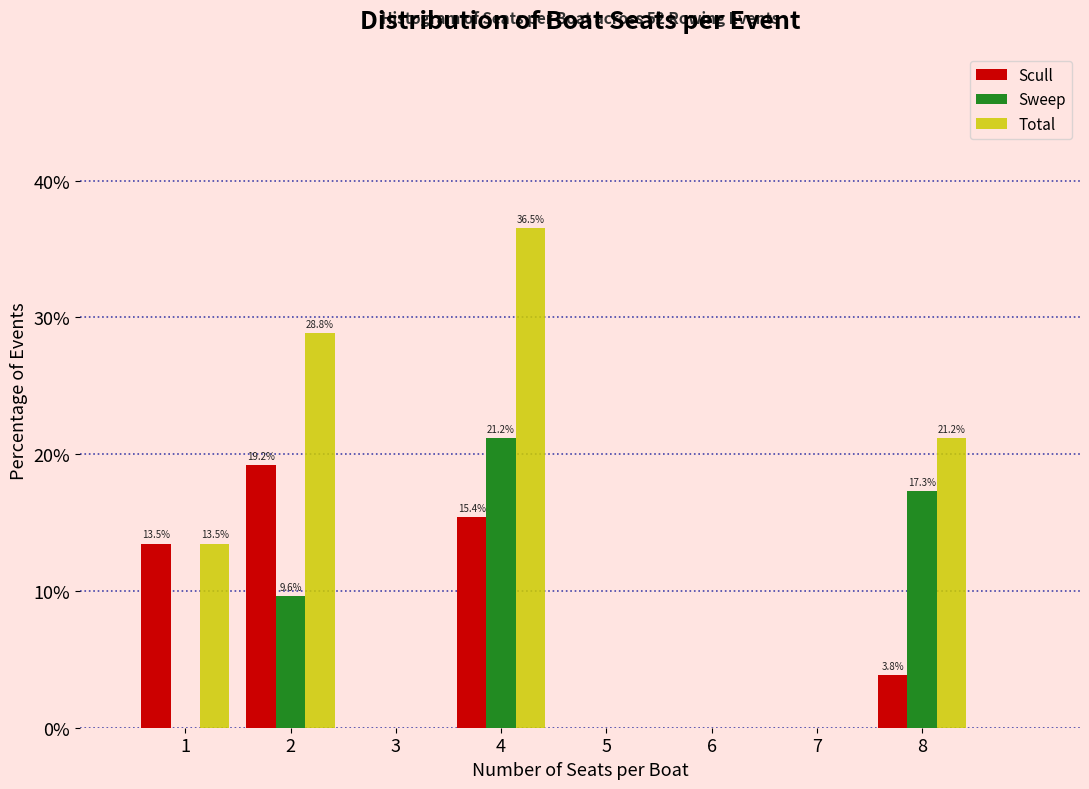

In the Total series, which range on the x-axis has the tallest bar?

3.5 to 4.5